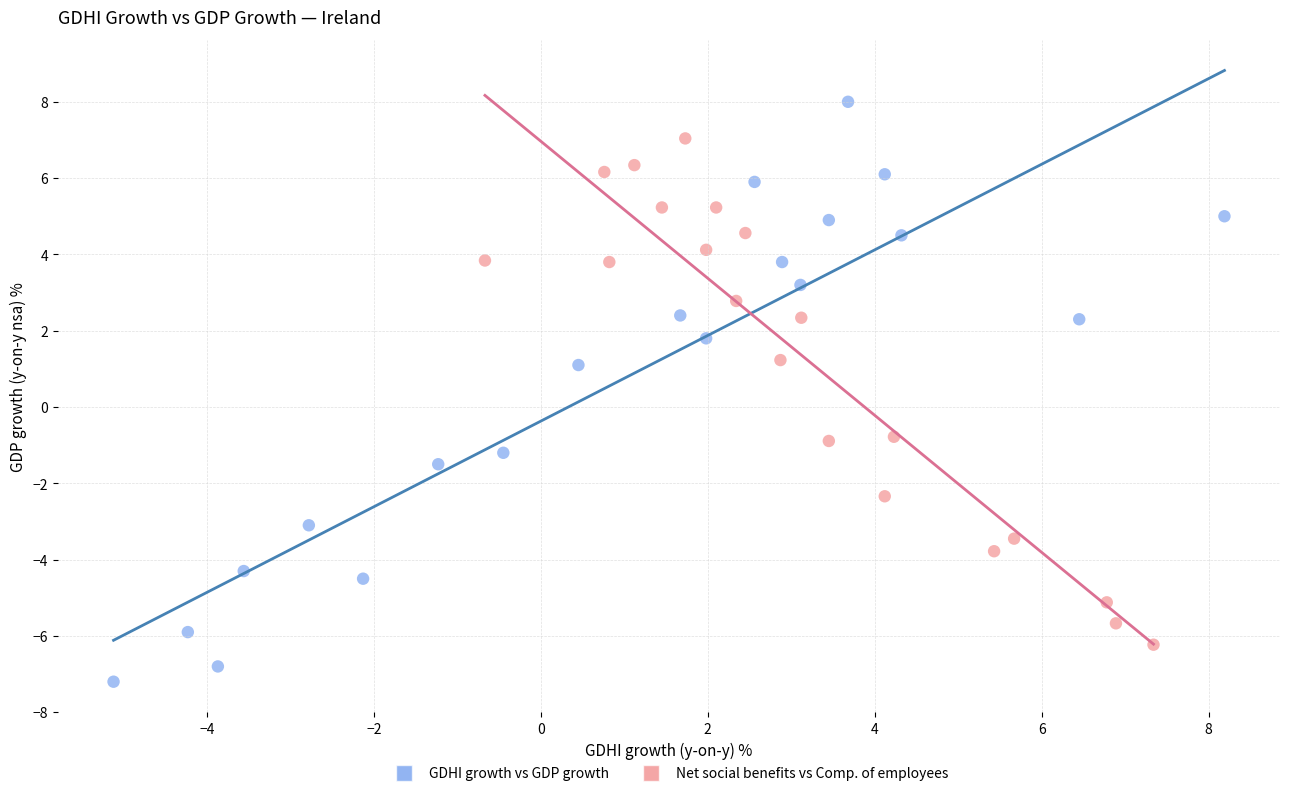

Which series reaches the minimum Y coordinate?

GDHI growth vs GDP growth